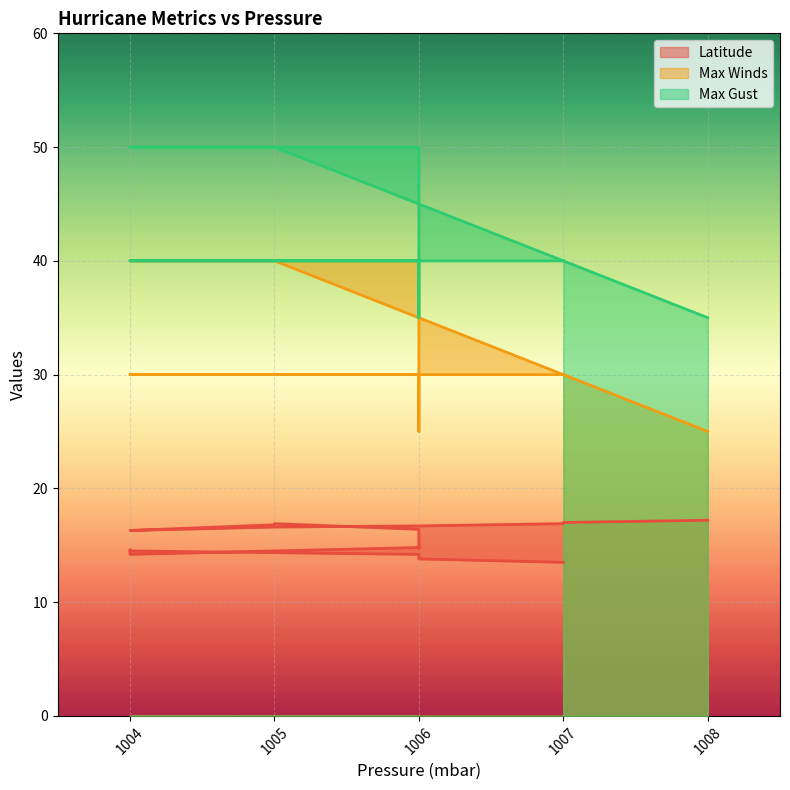

How many values in the Max Gust series are below 40?

3